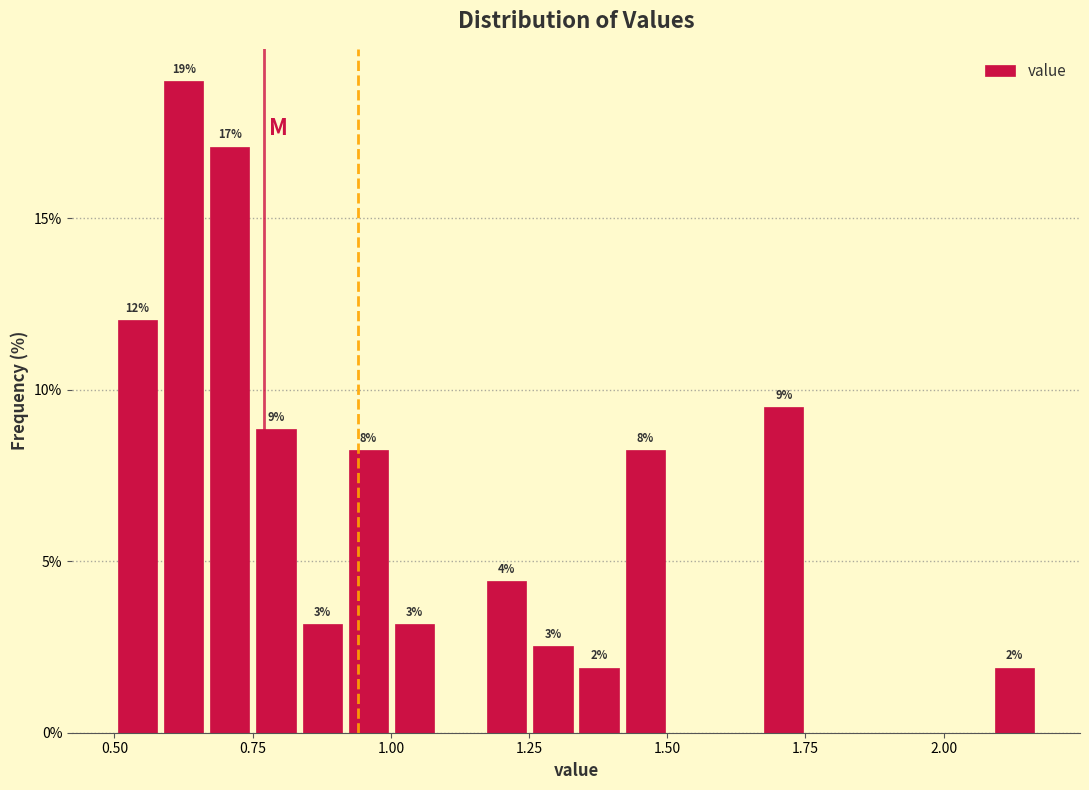

Read against the x-axis, roughly where is the centre of the tallest bar?

0.65